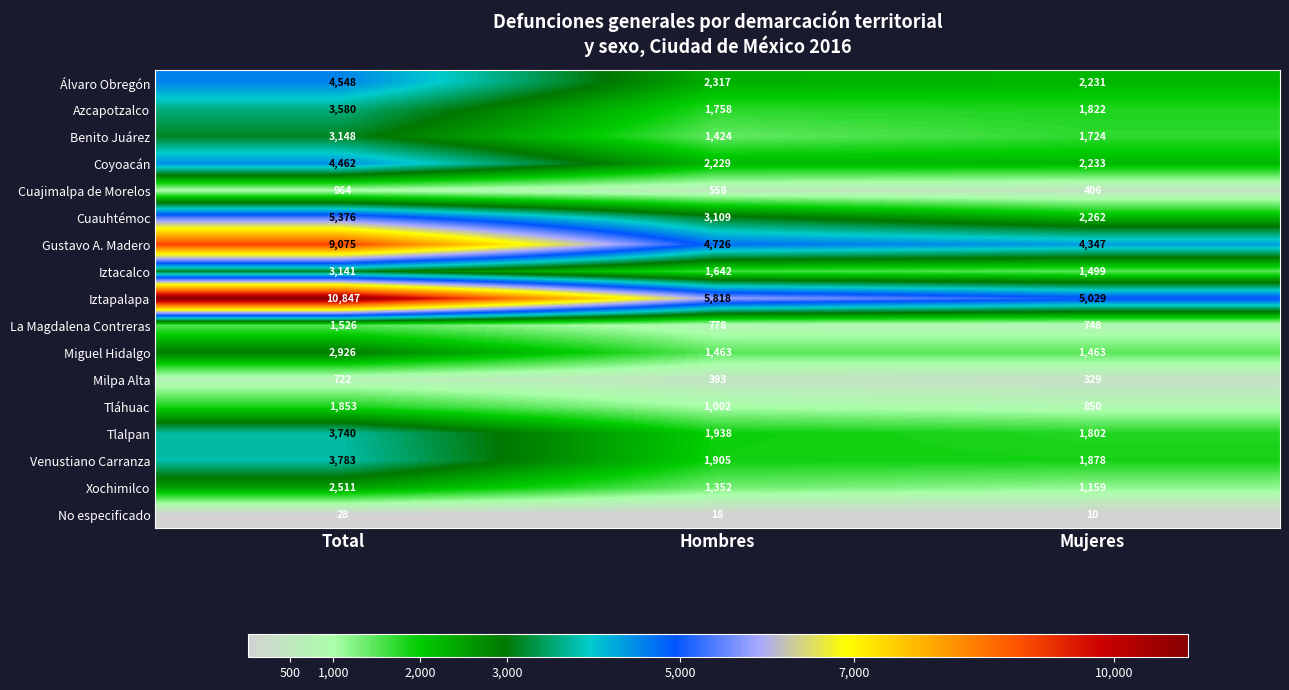

Which series has the largest range (max minus min)?

Iztapalapa